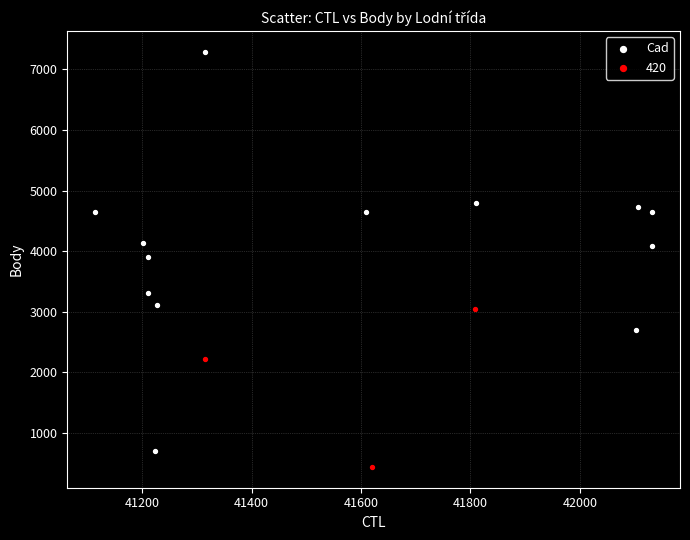

Which series has the widest spread of Y values?

Cad